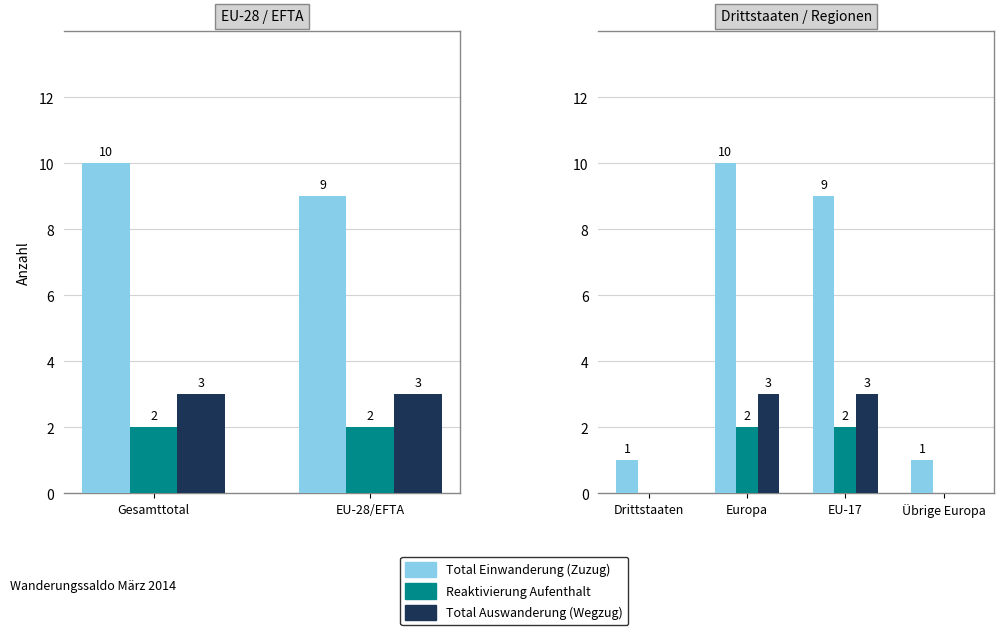

Where is Total Auswanderung (Wegzug) nearest to the value 1?

Drittstaaten